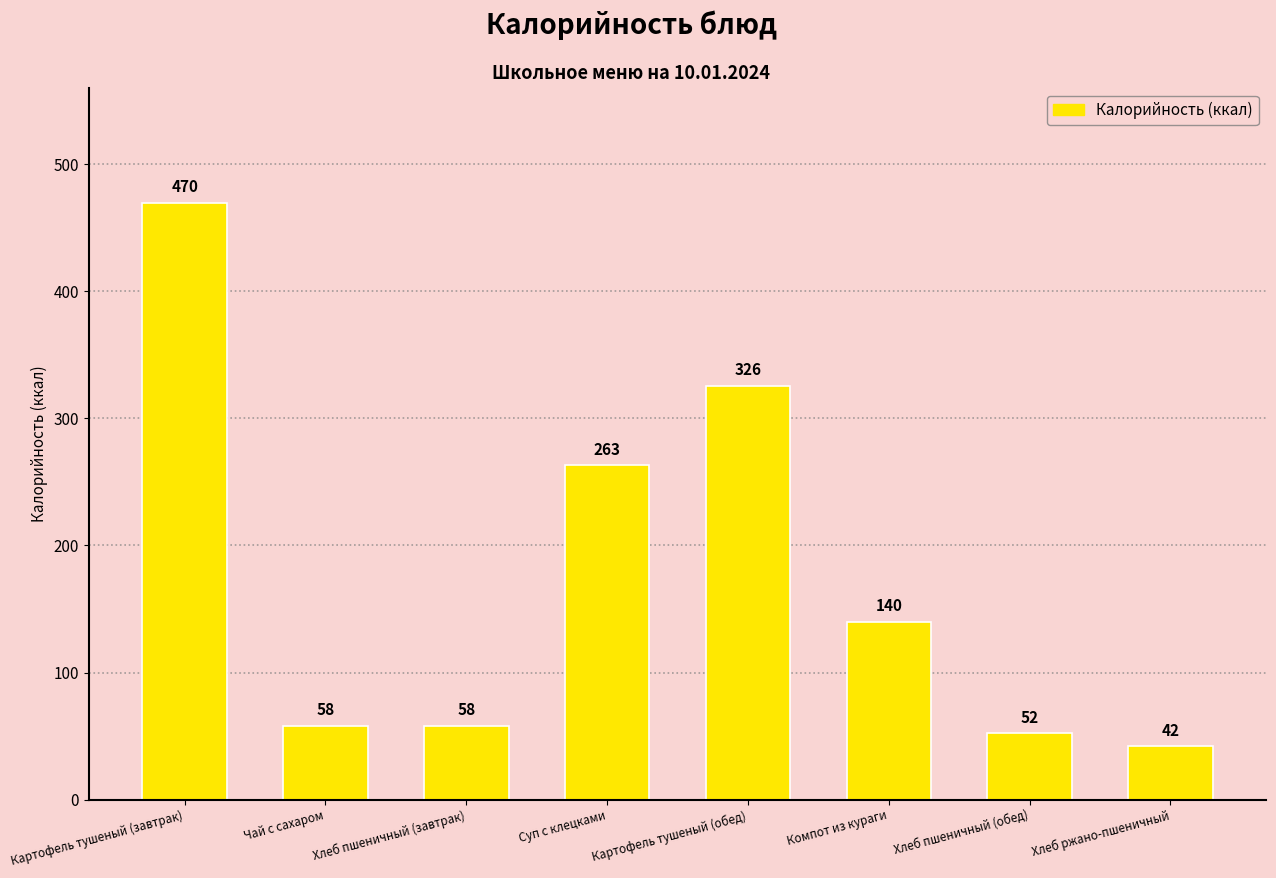

How many bars are there in total?

8